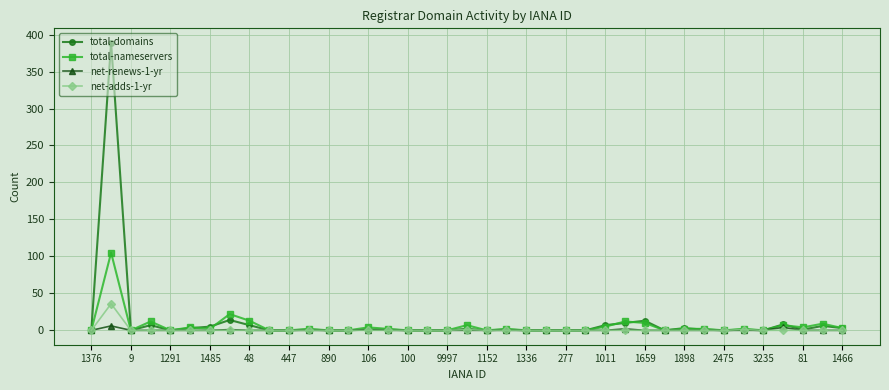

What is the value of the total-domains point at the 28th from the left?

10